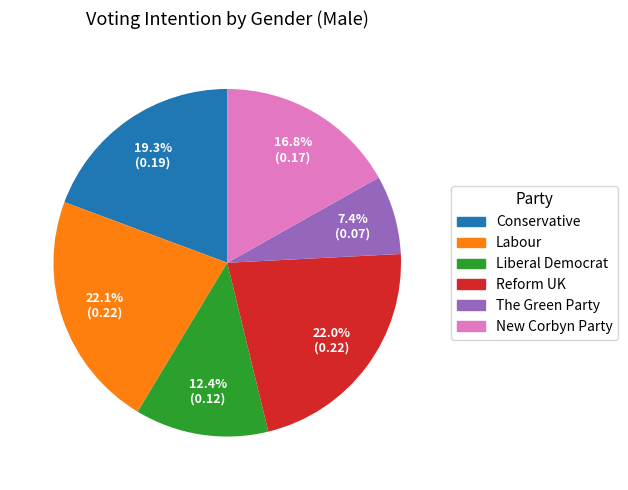

Count the number of slices in the pie.

6